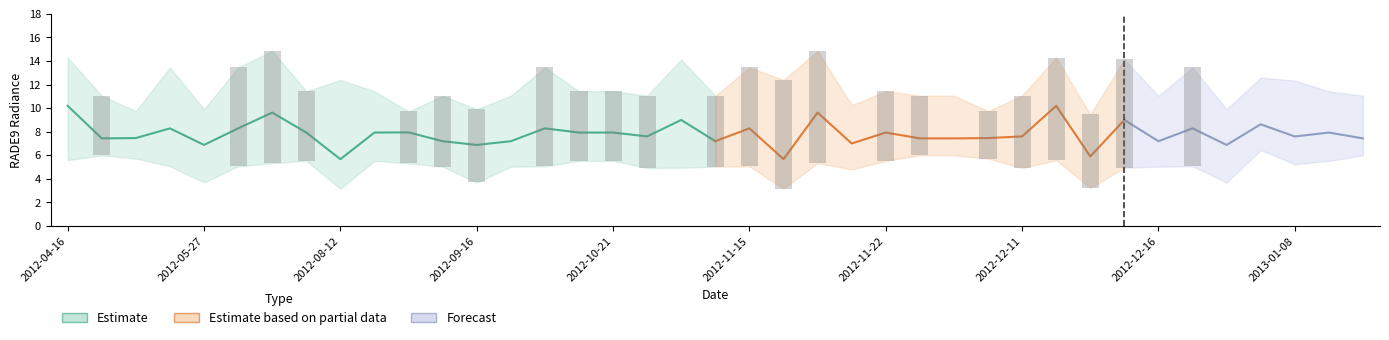

Reading left to right, list all the values displayed in this chart.

rade9_bin_1q: 5.6	6.0	5.7	5.1	3.7	5.1	5.3	5.5	3.2	5.5	5.3	5.0	3.7	5.0	5.1	5.5	5.5	4.9	4.9	5.0	5.1	3.2	5.3	4.8	5.5	6.0	6.0	5.7	4.9	5.6	3.2	4.9	5.0	5.1	3.7	6.5	5.2	5.5	6.0
rade9_bin_mdn: 10.2	7.4	7.5	8.3	6.9	8.3	9.6	7.9	5.7	7.9	7.9	7.2	6.9	7.2	8.3	7.9	7.9	7.6	9.0	7.2	8.3	5.7	9.6	7.0	7.9	7.4	7.4	7.5	7.6	10.2	5.9	9.0	7.2	8.3	6.9	8.6	7.6	7.9	7.4
rade9_bin_3q: 14.3	11.1	9.7	13.4	9.9	13.4	14.9	11.4	12.4	11.4	9.7	11.0	9.9	11.0	13.4	11.4	11.4	11.1	14.1	11.0	13.4	12.4	14.9	10.3	11.4	11.1	11.1	9.7	11.1	14.3	9.5	14.1	11.0	13.4	9.9	12.6	12.3	11.4	11.1